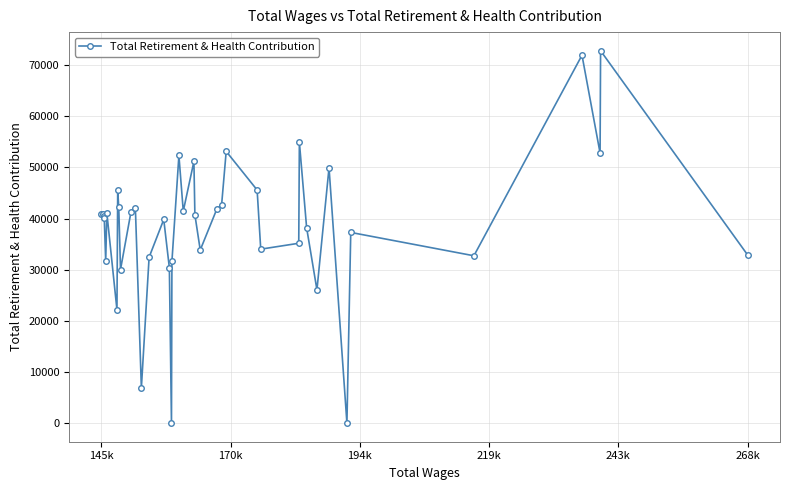

What is the sum of all values?

1540965